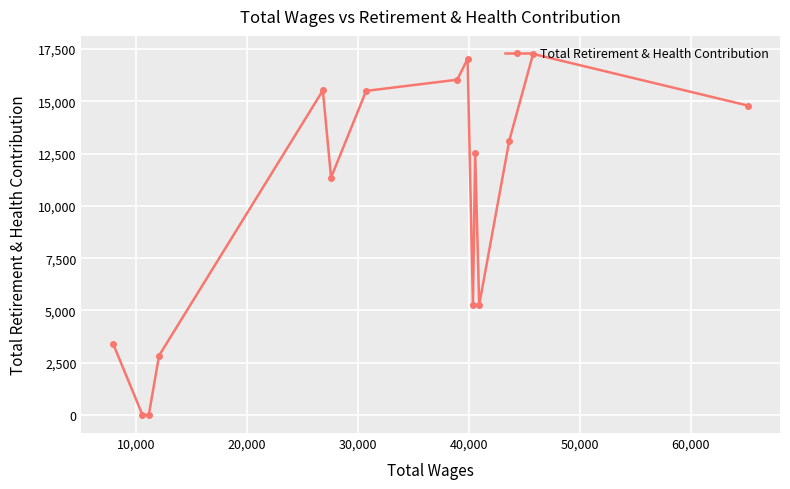

What is the maximum value shown in the chart?

17267